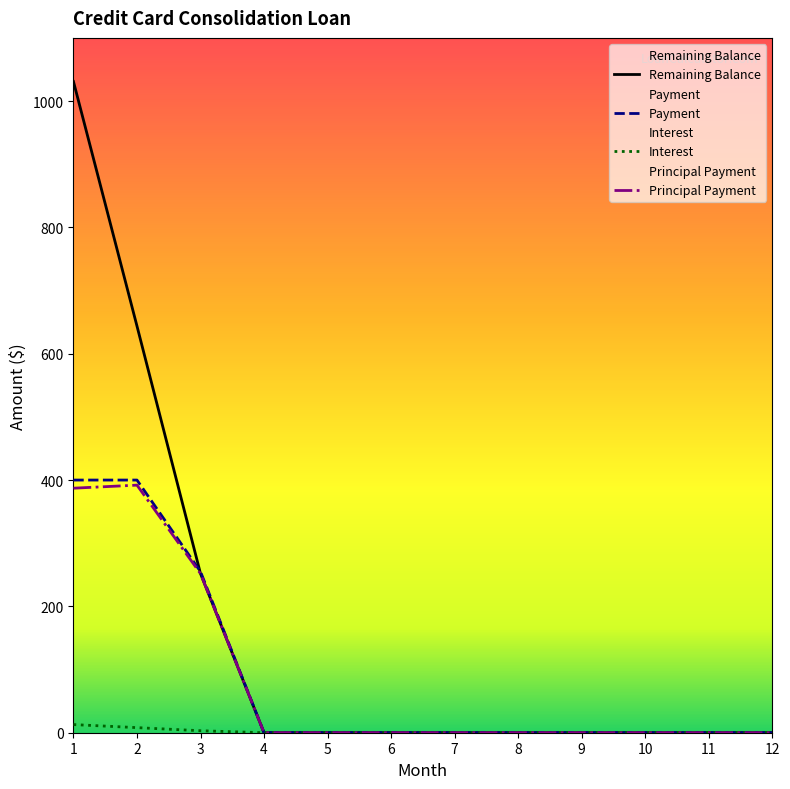

How many lines are shown in the chart?

4